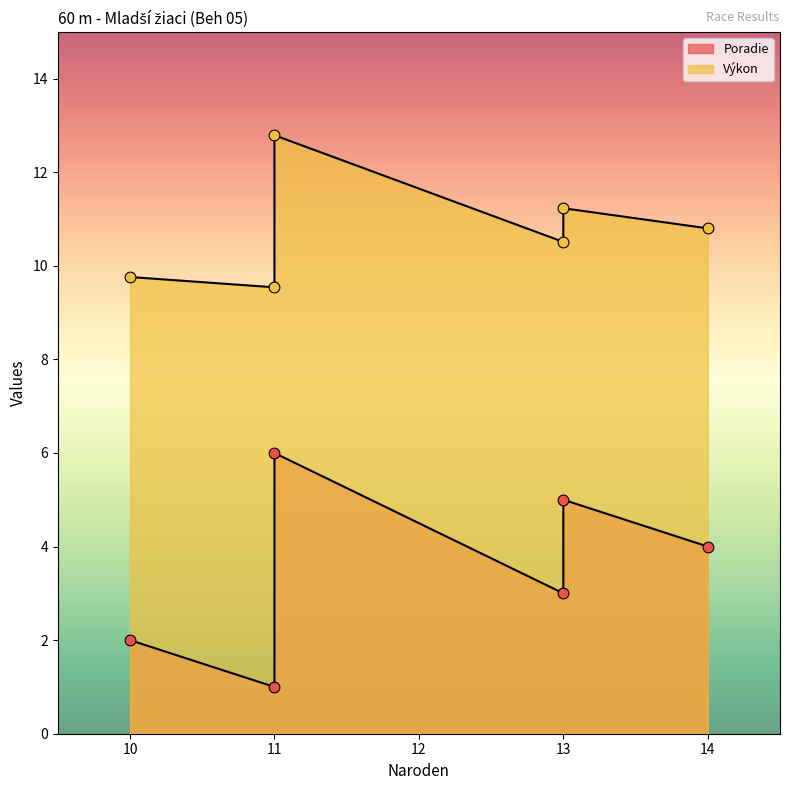

Which series has the largest Y range (max minus min)?

Poradie